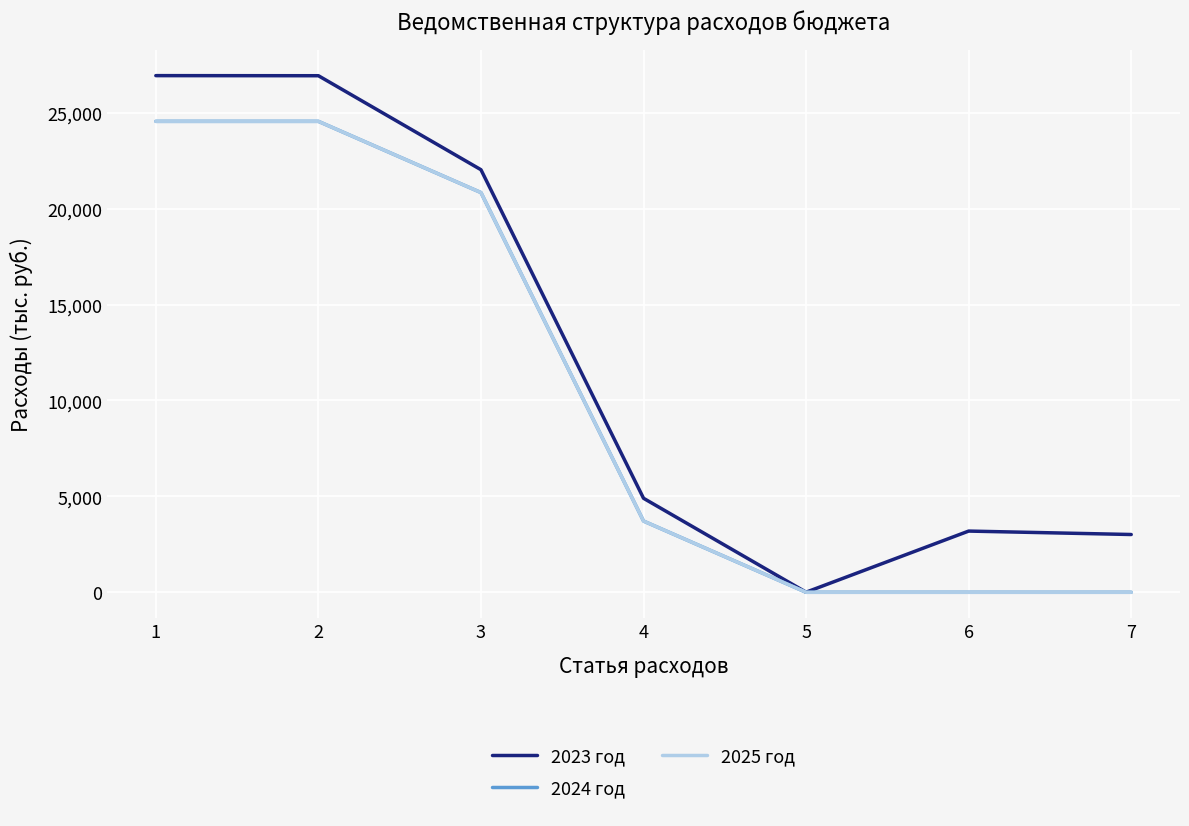

What is the difference between the second highest and second lowest values in the 2024 год series?

24549.6